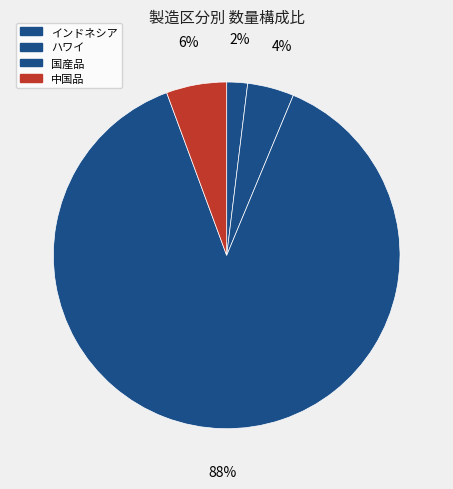

To the nearest percent, what is the difference between the 国産品 and インドネシア slice percentages?

86%